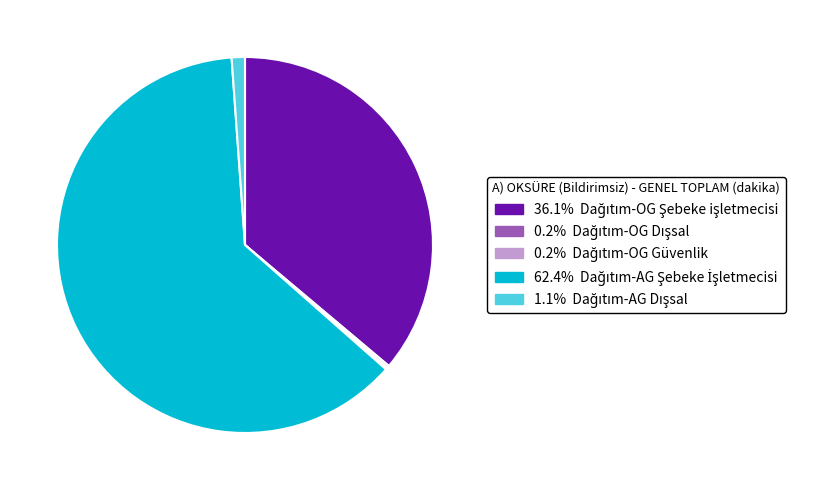

Is there any slice that represents more than half of the pie?

Yes